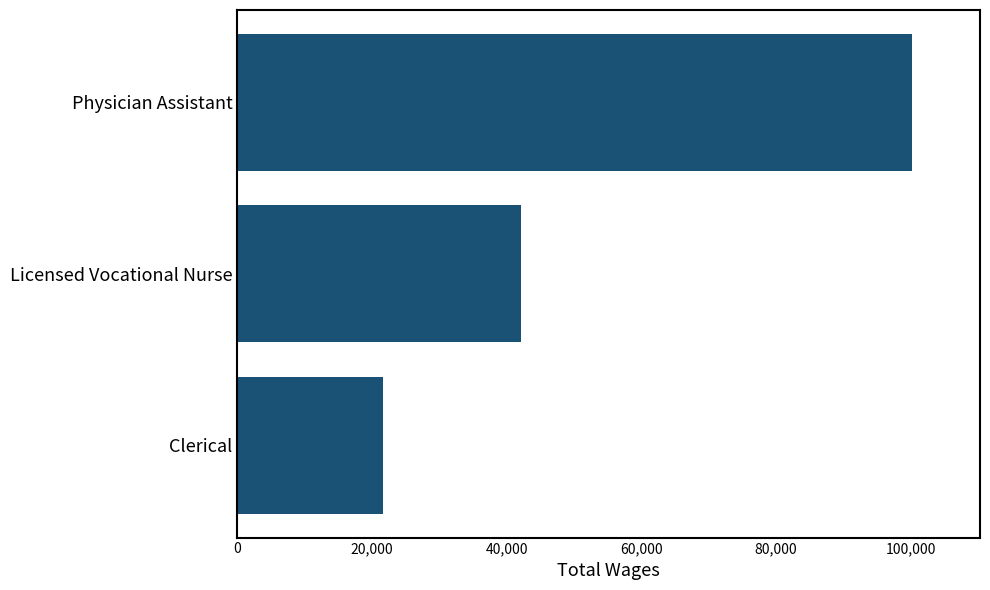

How many values are below 42099?

1